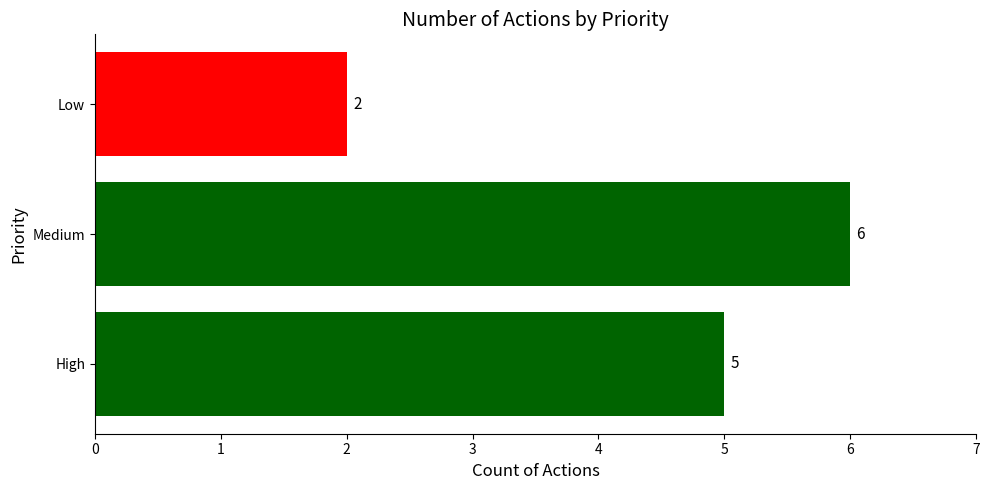

List the labels in order of value, smallest first.

Low, High, Medium